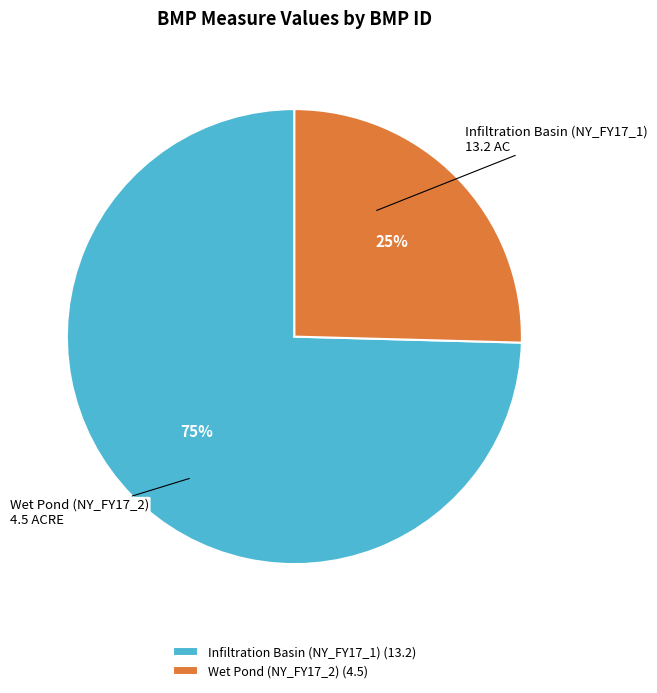

Rank the categories by value from lowest to highest.

Wet Pond (NY_FY17_2), Infiltration Basin (NY_FY17_1)